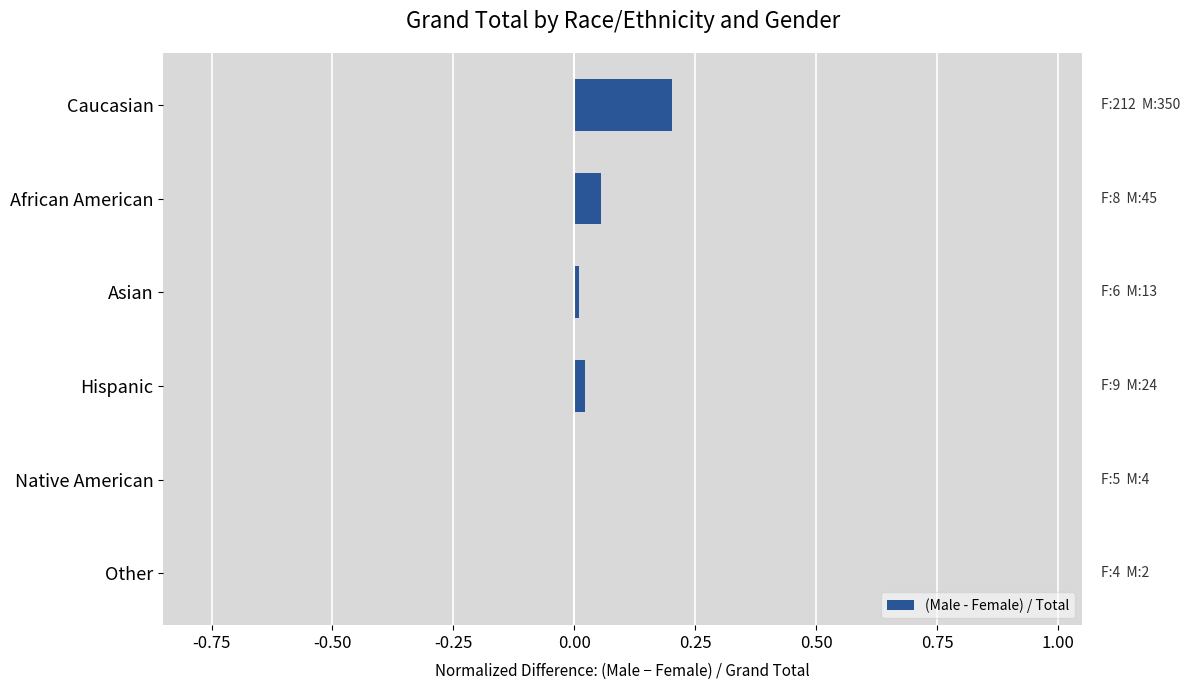

The chart shows a value of -0.0 at Other. True or false?

True